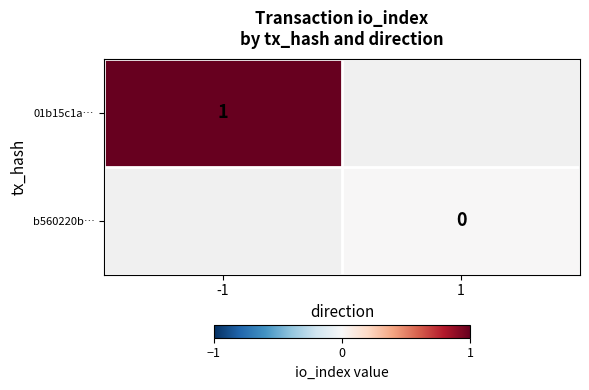

The 01b15c1a… series shows 1.4 at -1. True or false?

False